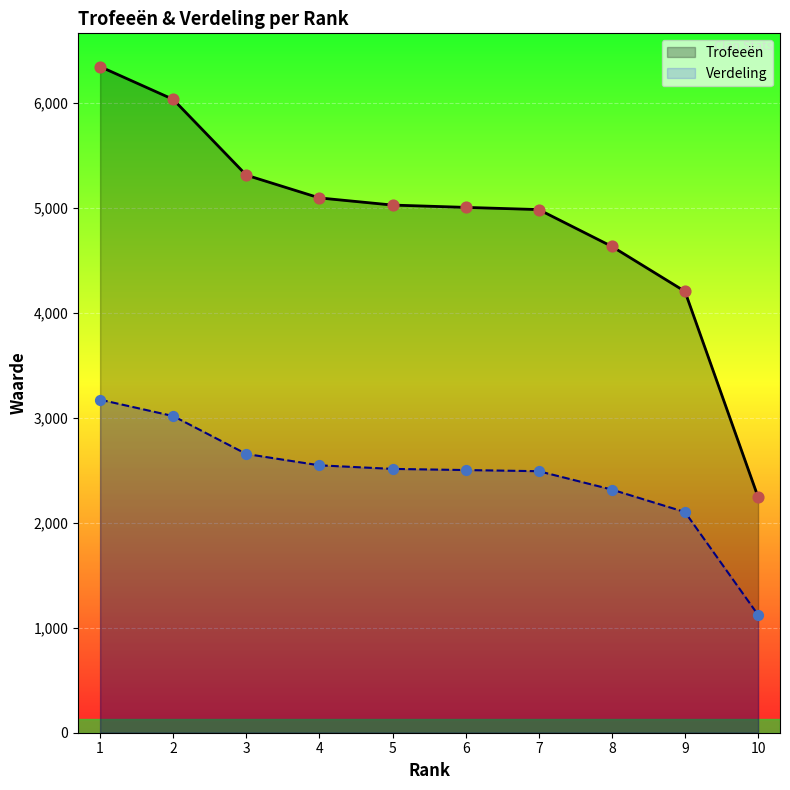

What are all the series names shown in the legend?

Trofeeën, Verdeling